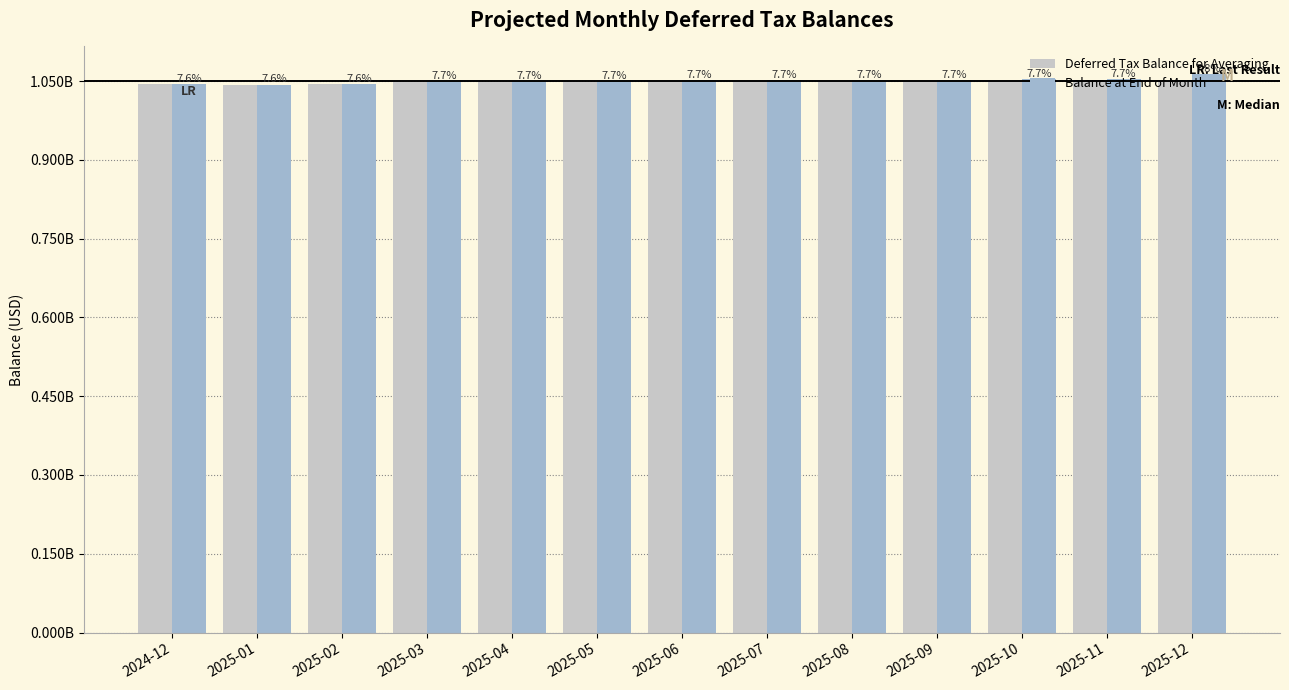

What is the label of the 2nd bar from the left?

2025-01